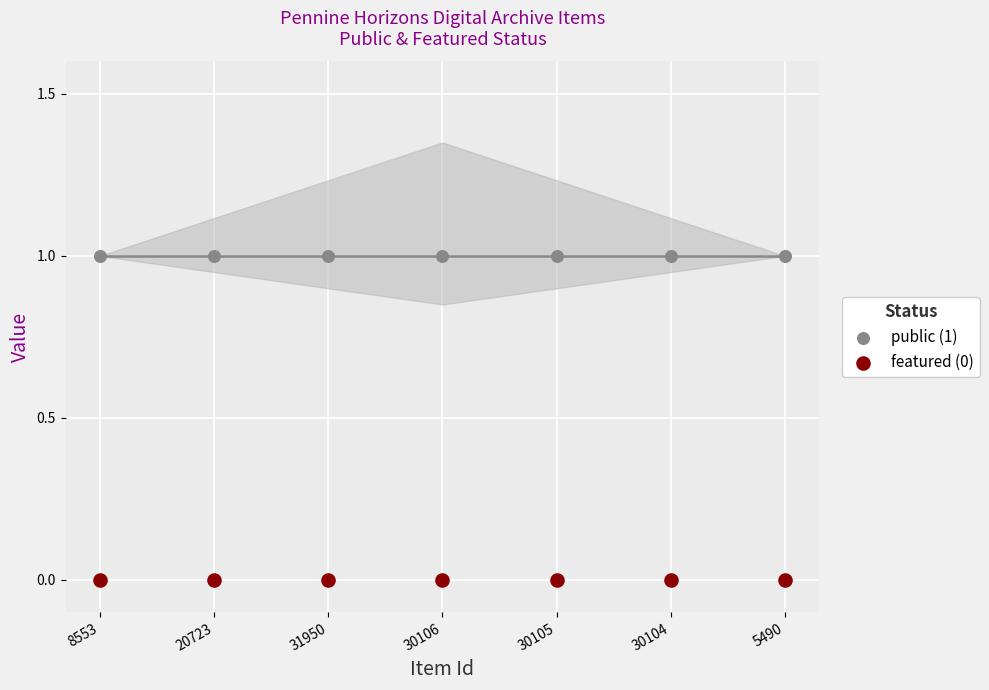

Which series contains the highest Y value?

public (1)